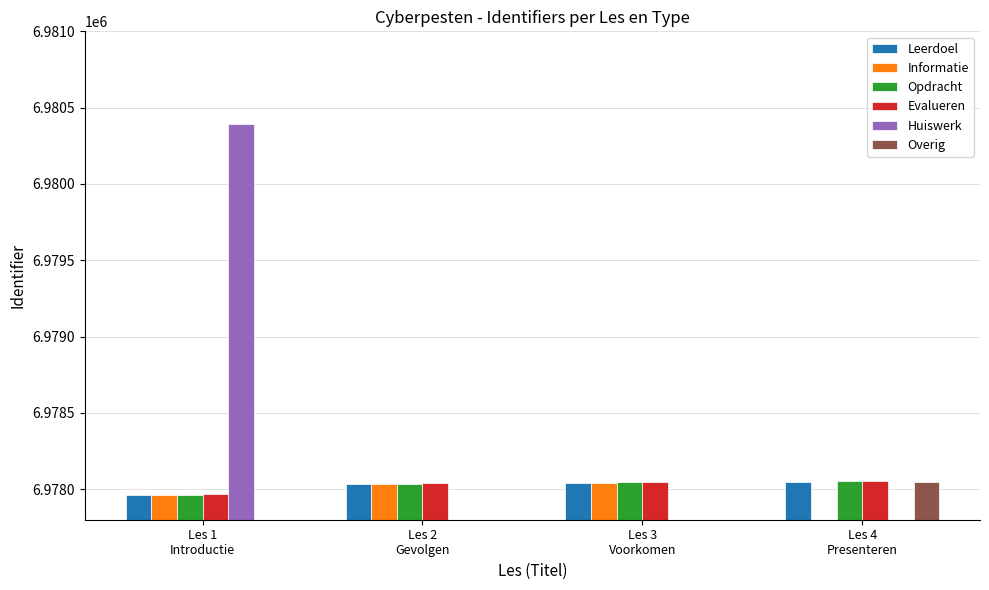

What position from the right is Les 1
Introductie?

4